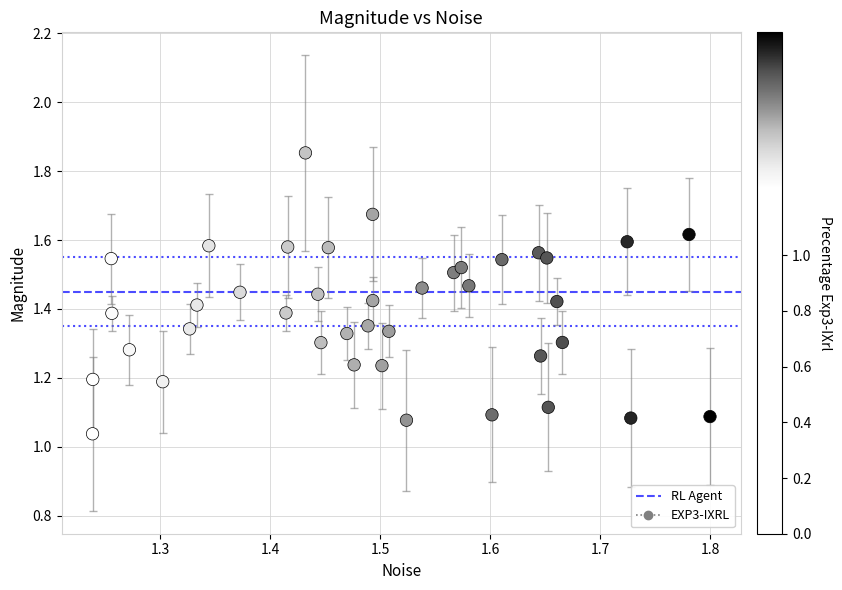

What is the range of Y values (max minus min)?

0.8